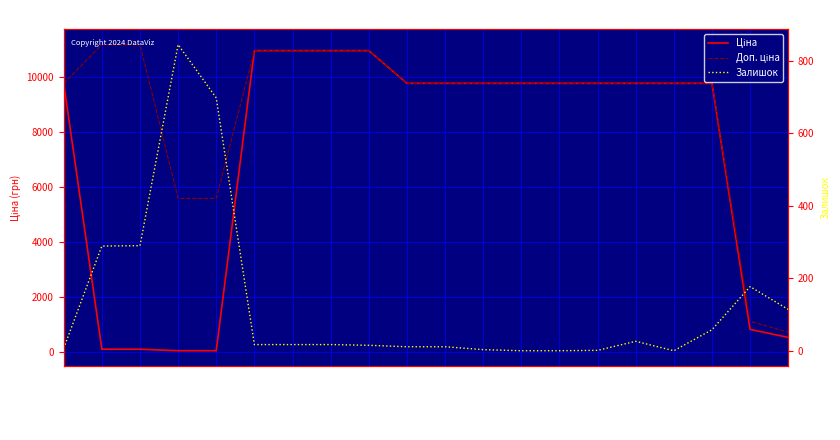

At which category does Залишок reach its first local valley?

285101915